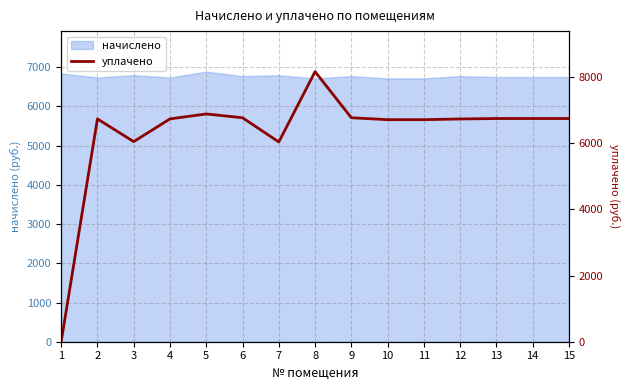

List the labels in order of value, largest first.

8, 5, 6, 9, 14, 13, 15, 2, 4, 12, 10, 11, 3, 7, 1